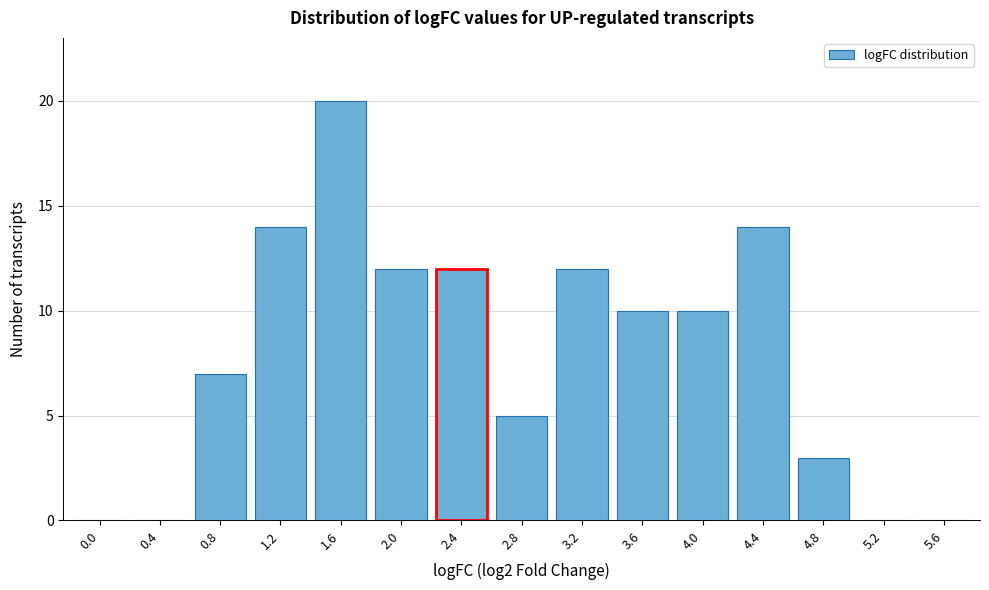

Reading left to right, what are all the values shown in this chart?

0.0=0	0.4=0	0.8=7	1.2=14	1.6=20	2.0=12	2.4=12	2.8=5	3.2=12	3.6=10	4.0=10	4.4=14	4.8=3	5.2=0	5.6=0